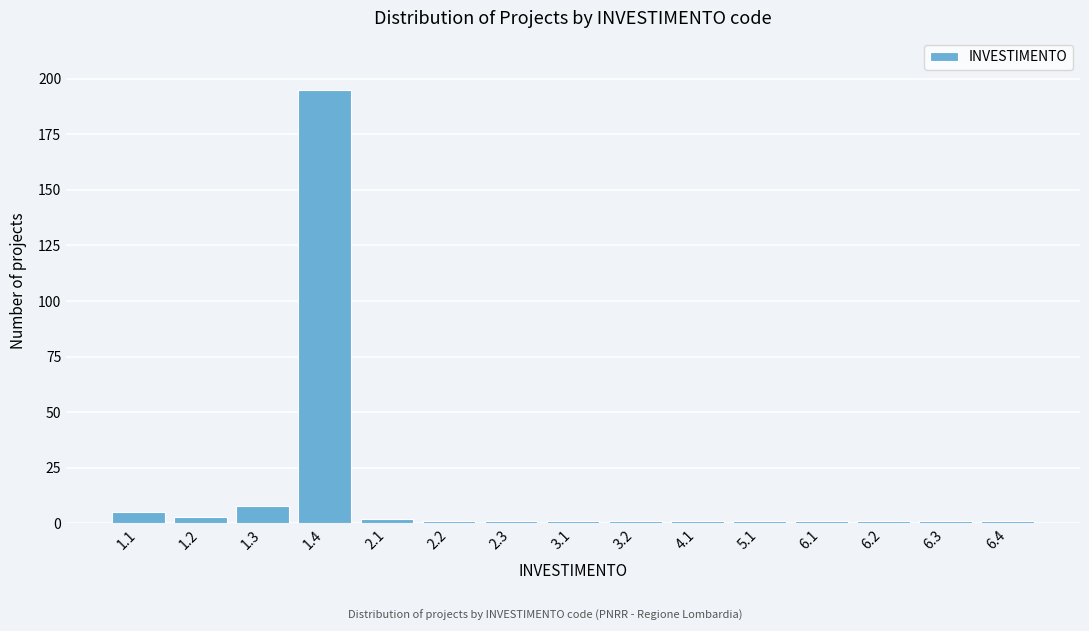

Reading left to right, transcribe all the data shown in this chart.

1.1=5	1.2=3	1.3=8	1.4=195	2.1=2	2.2=1	2.3=1	3.1=1	3.2=1	4.1=1	5.1=1	6.1=1	6.2=1	6.3=1	6.4=1